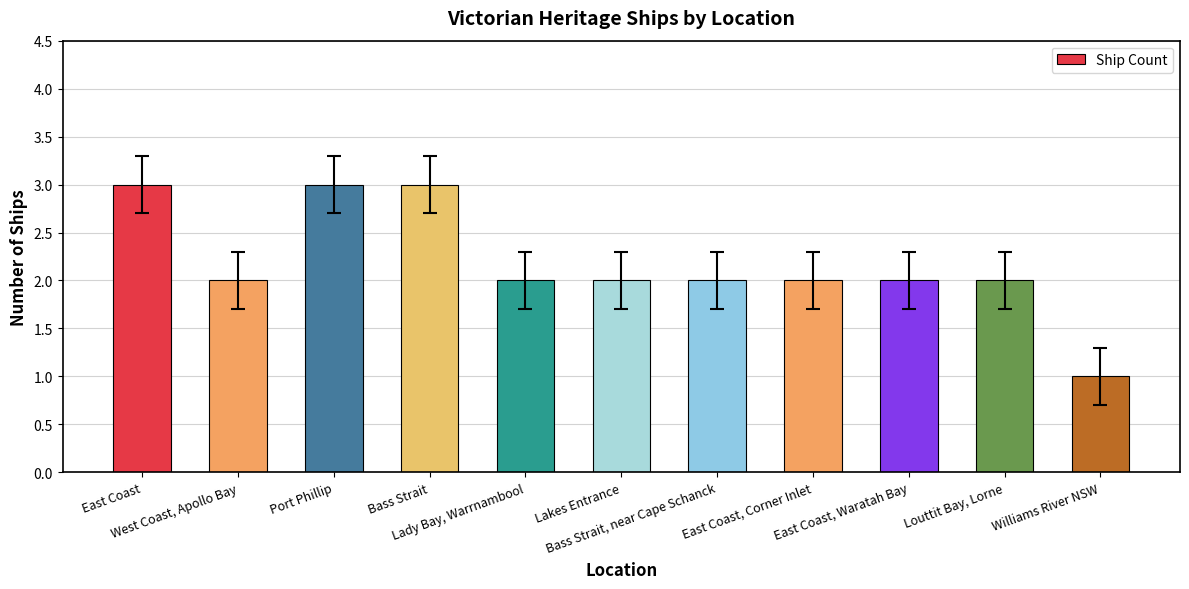

Is it true that the value at Lady Bay, Warrnambool is 3?

False